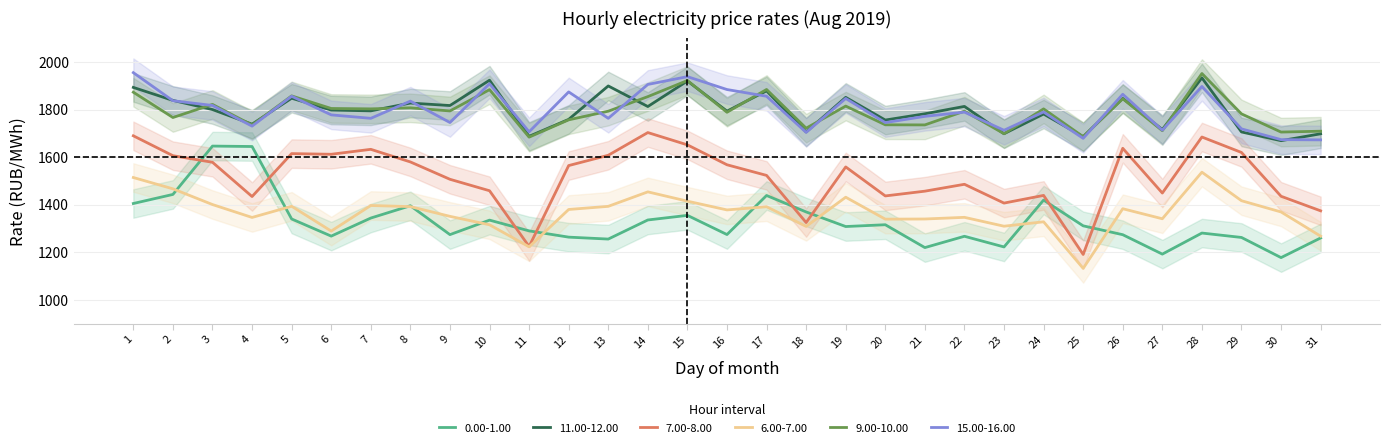

Does the chart display data point markers on the line(s)?

No